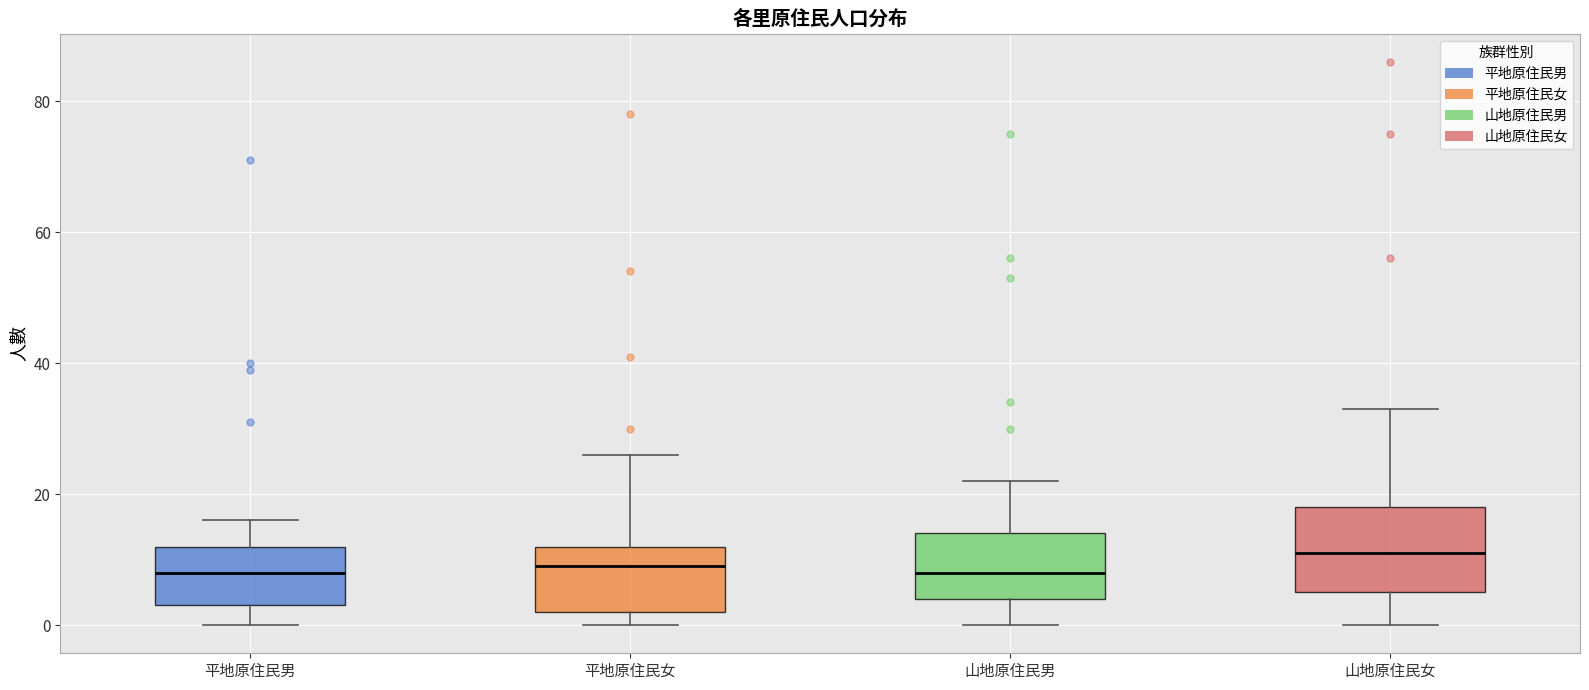

Where does the median line of the box for 平地原住民女 sit on the y-axis? The values are not printed on the chart, so give them approximately, as read against the axis.

10